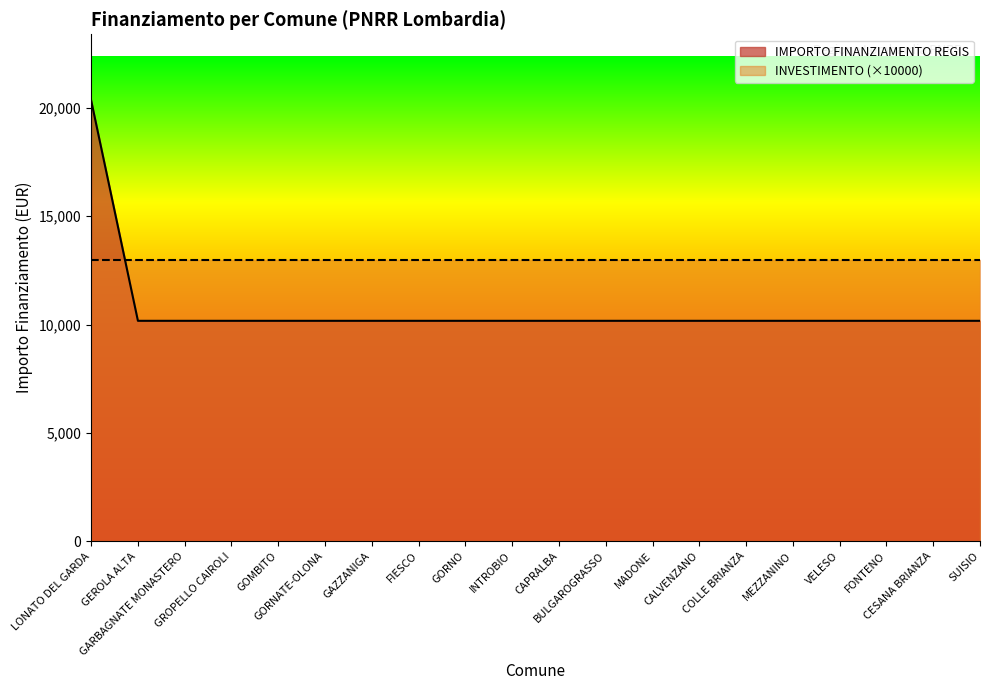

What position from the right is FIESCO?

13